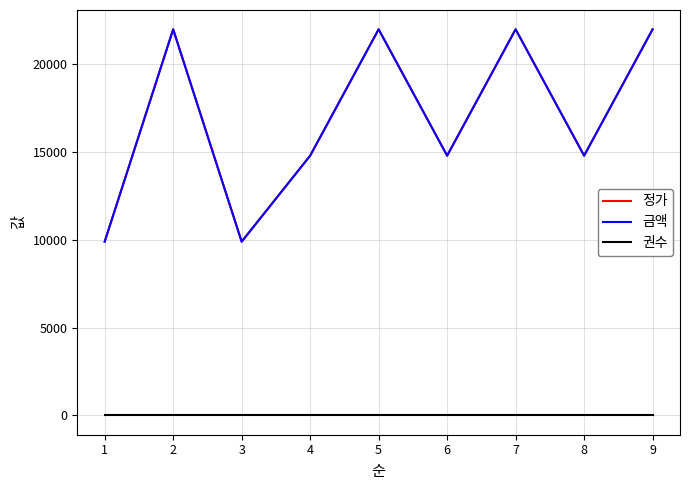

Does the chart have visible grid lines?

Yes